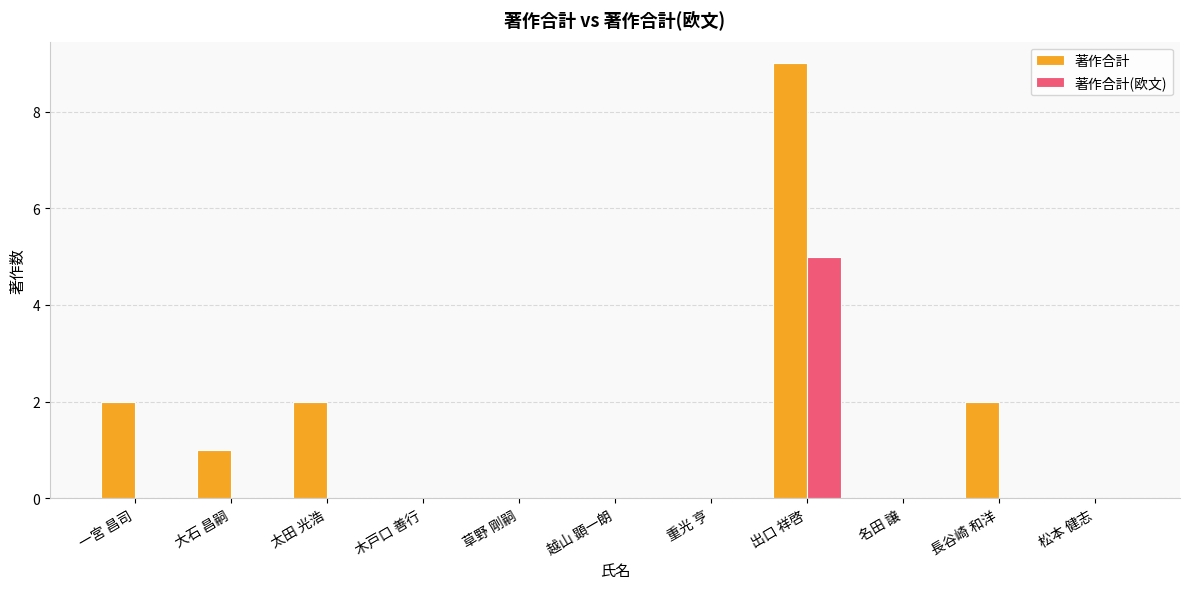

The 著作合計 series shows 4 at 重光 亨. True or false?

False